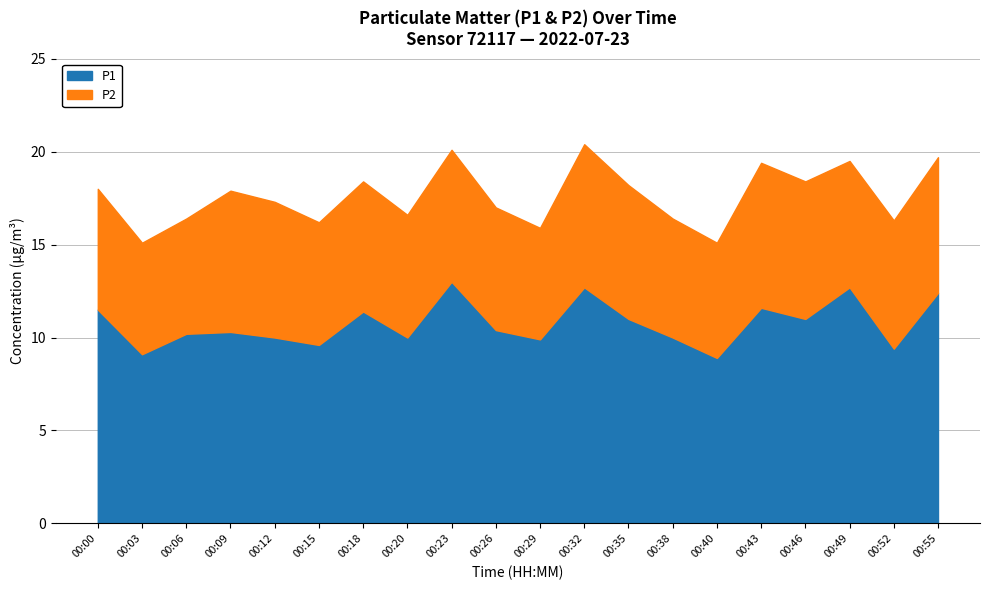

How many data points in P1 are less than 10?

5